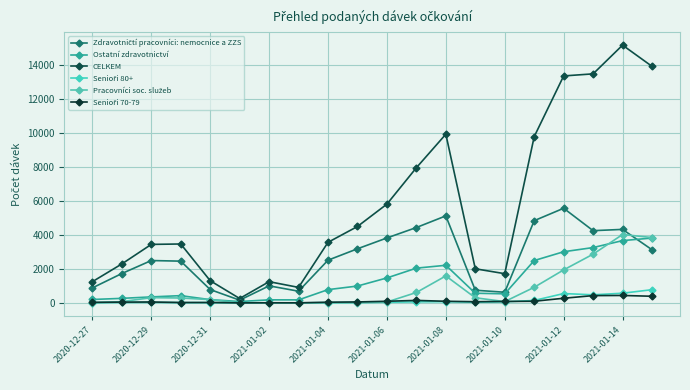

How many categories are shown in the chart?

20